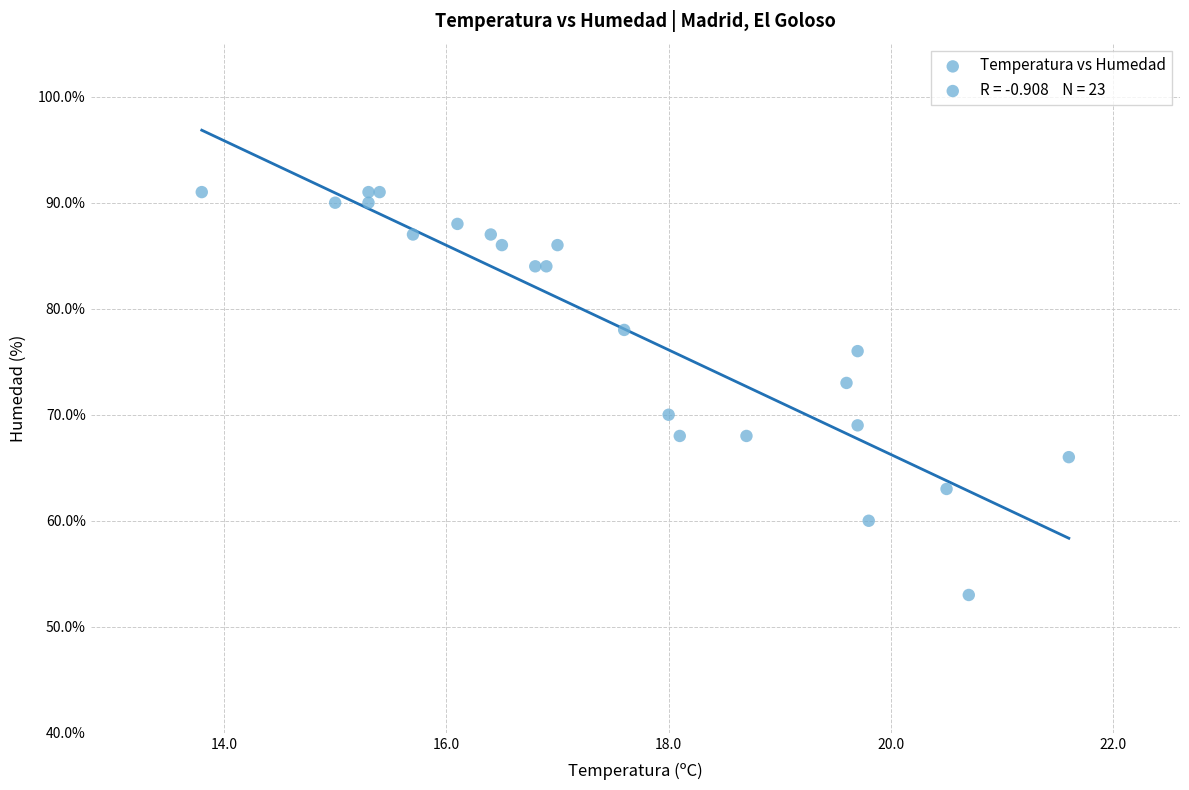

What is the range of Y values (max minus min)?

38